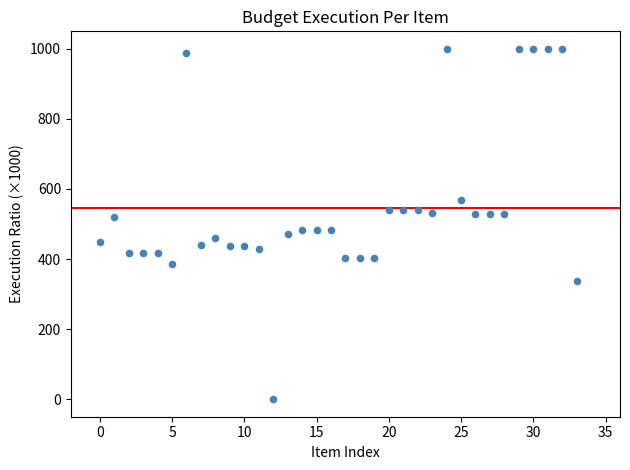

What is the range of Y values (max minus min)?

1000.0